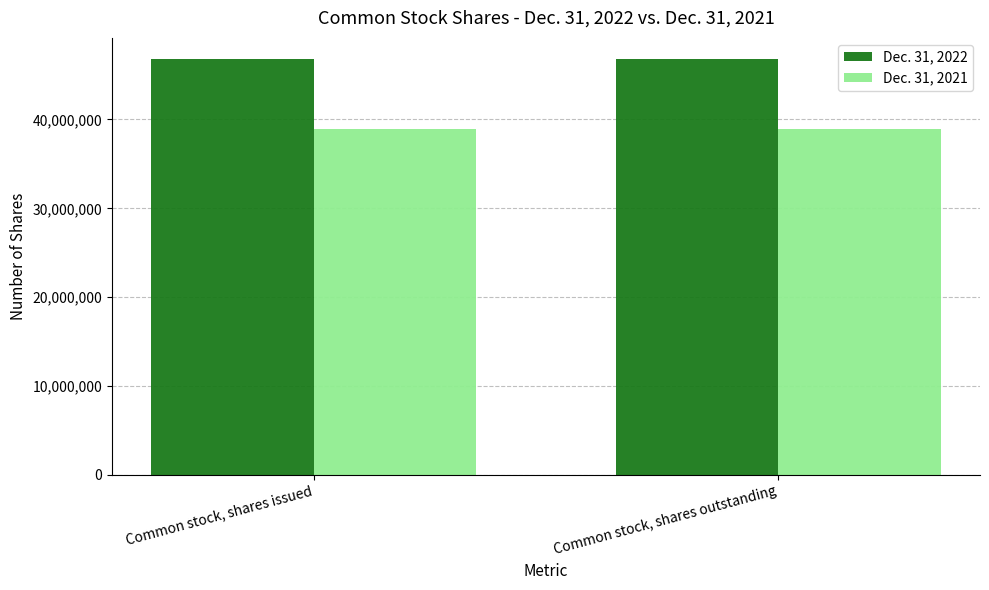

At how many categories does at least one series exceed 45047632?

2